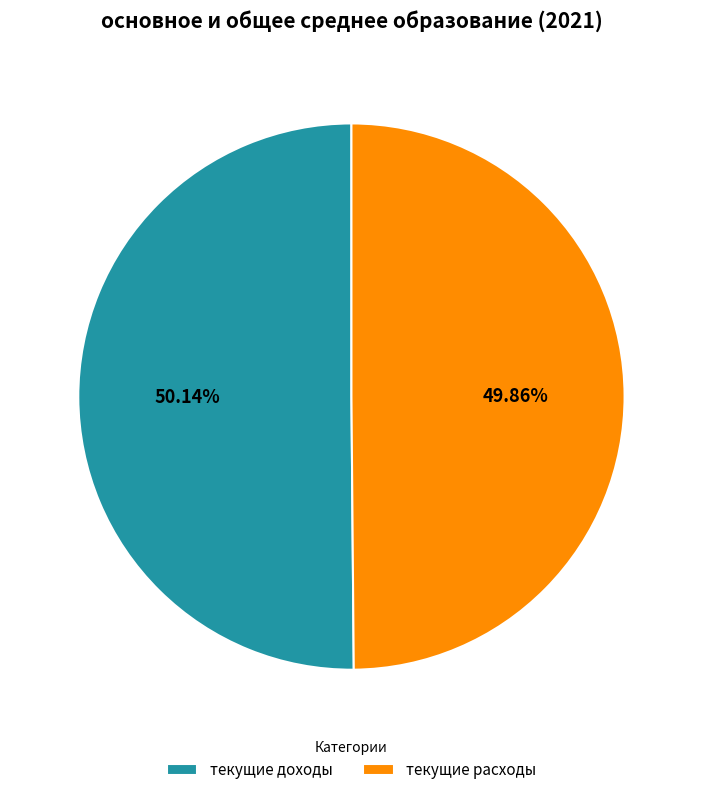

Does any single category account for the majority?

Yes